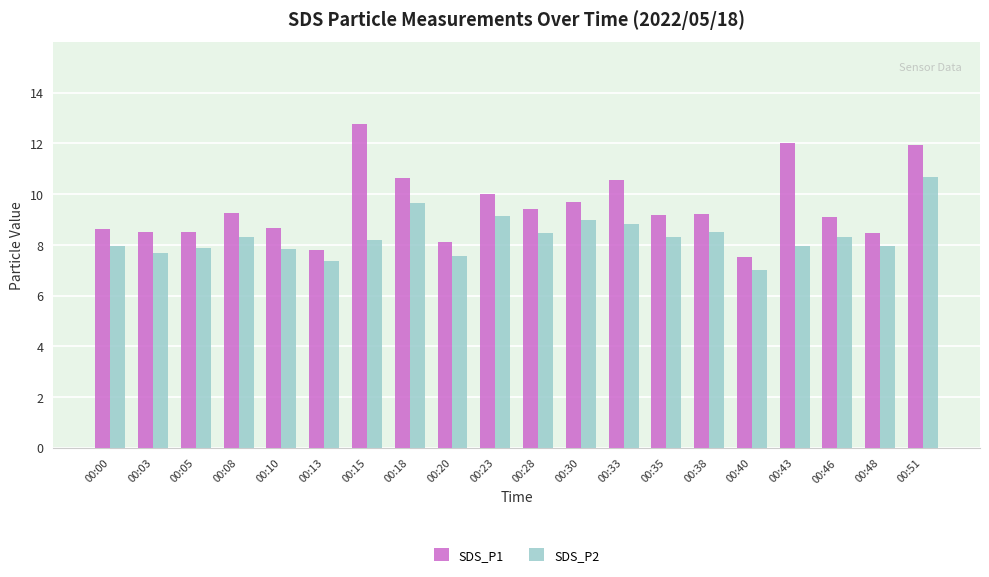

Rank the series at 00:23 from highest to lowest value.

SDS_P1, SDS_P2